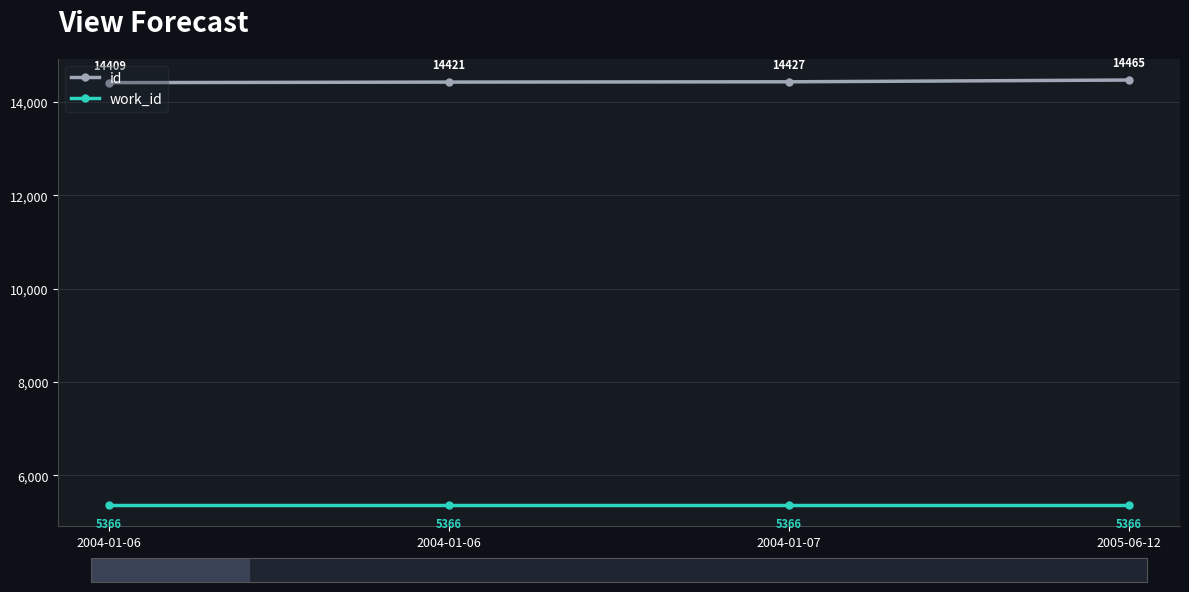

Which series has the largest range (max minus min)?

id